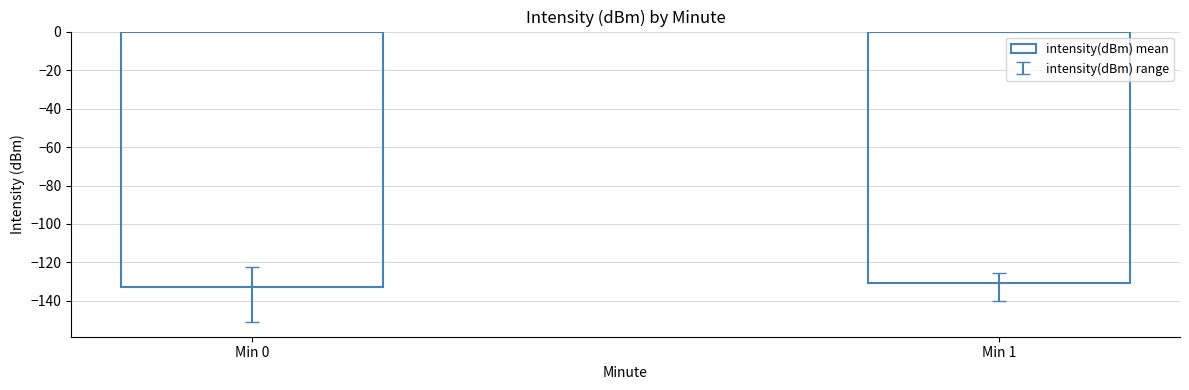

True or false: the data shows -130.9 at Min 1.

True